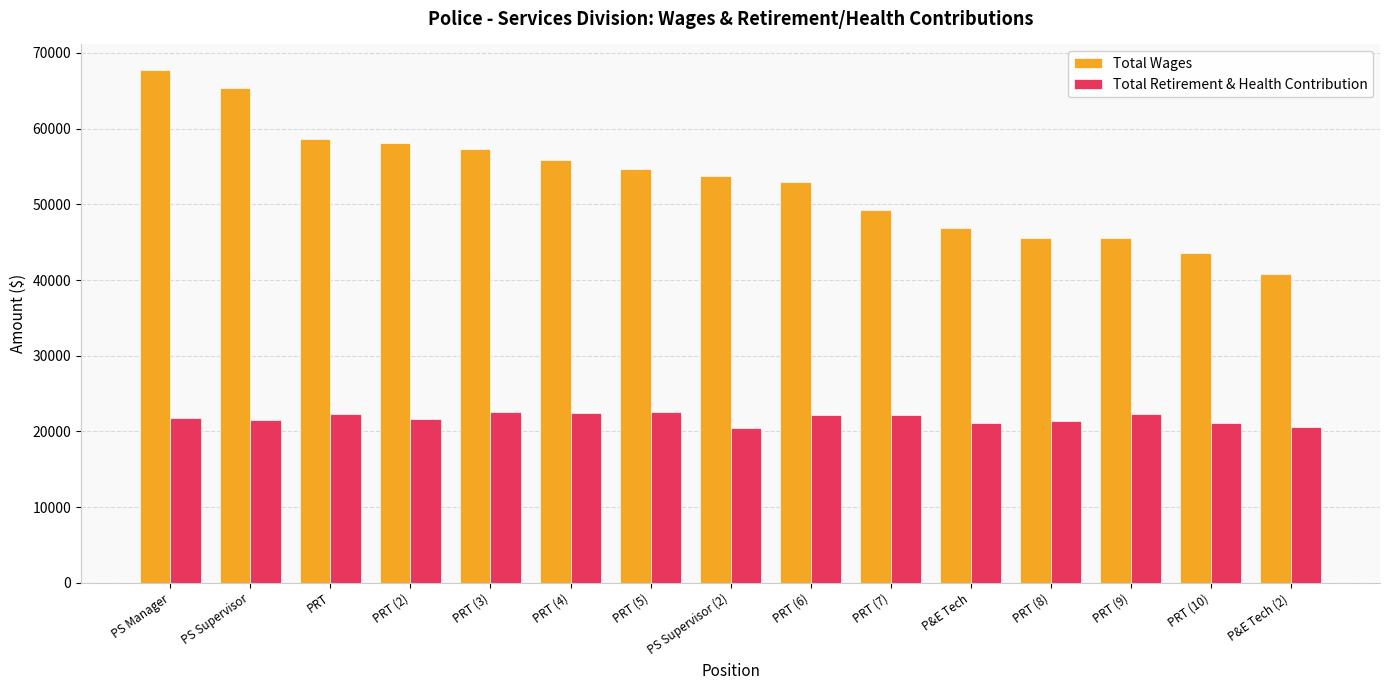

The Total Retirement & Health Contribution series shows 22347 at PRT. True or false?

True